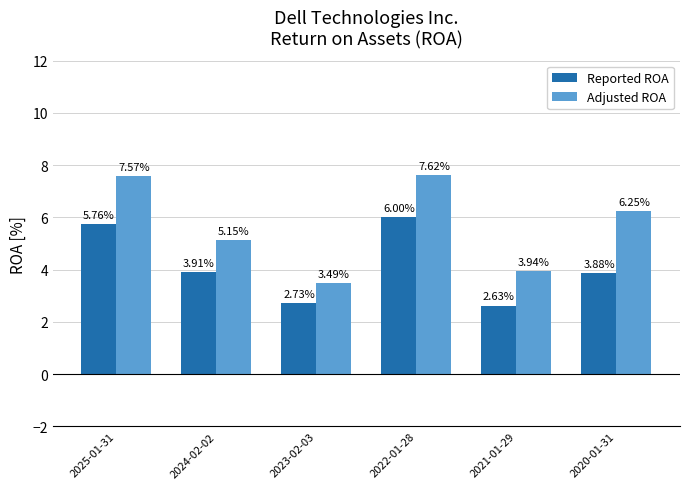

What is the difference between the highest and lowest values at 2021-01-29?

1.3